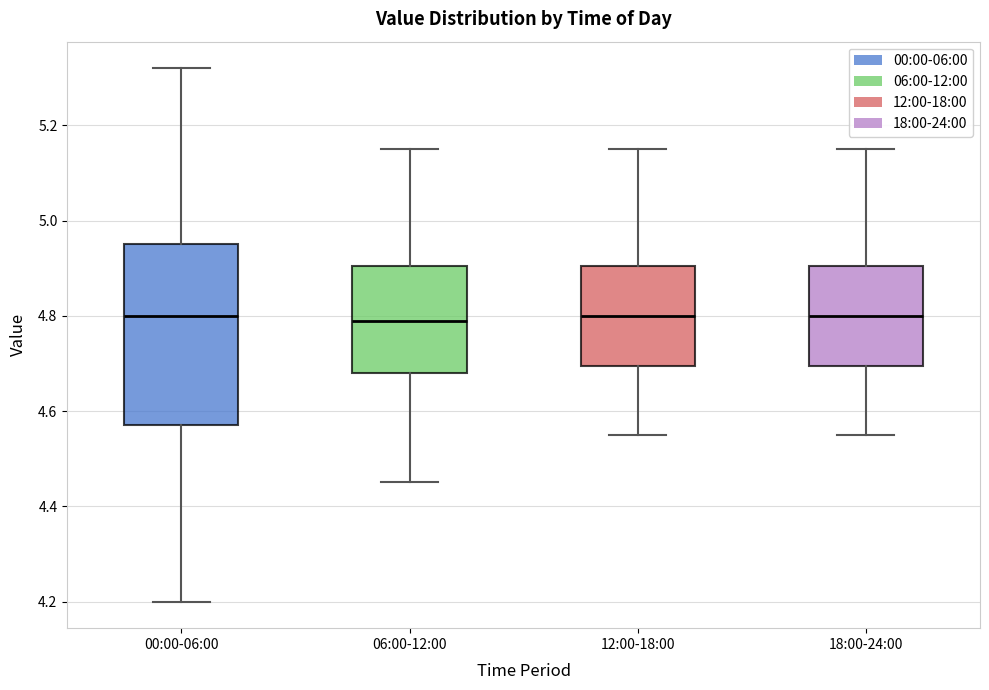

Reading left to right, transcribe this box plot: for each box, give where its median line is, the range the box spans, and where its two whiskers end, as read against the y-axis. The values are not printed on the chart, so give them approximately, as read against the axis.

00:00-06:00: median 4.80, box 4.58 to 4.96, whiskers 4.20 to 5.32
06:00-12:00: median 4.80, box 4.68 to 4.90, whiskers 4.46 to 5.16
12:00-18:00: median 4.80, box 4.70 to 4.90, whiskers 4.56 to 5.16
18:00-24:00: median 4.80, box 4.70 to 4.90, whiskers 4.56 to 5.16